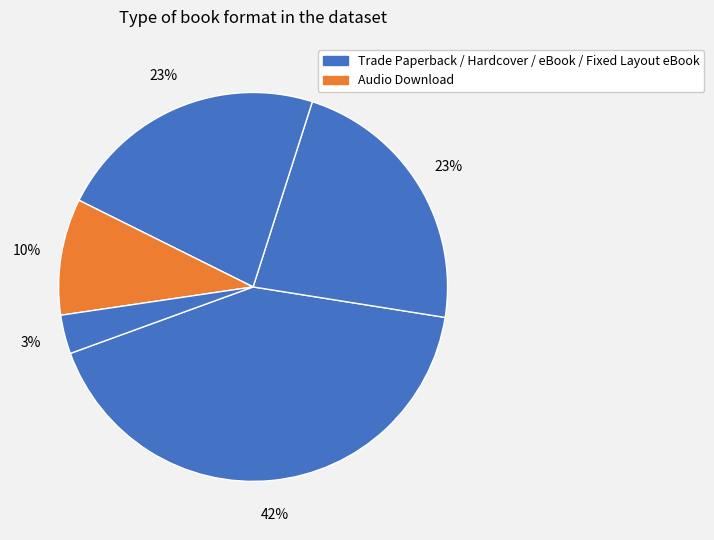

How many segments does this pie chart have?

5